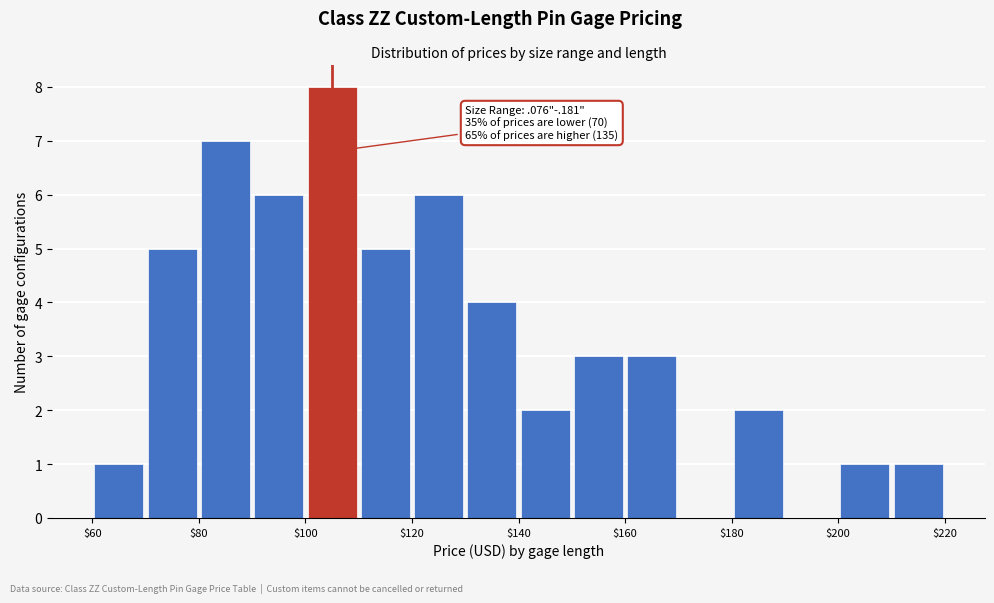

Over which range of the x-axis is the bar tallest?

100 to 110